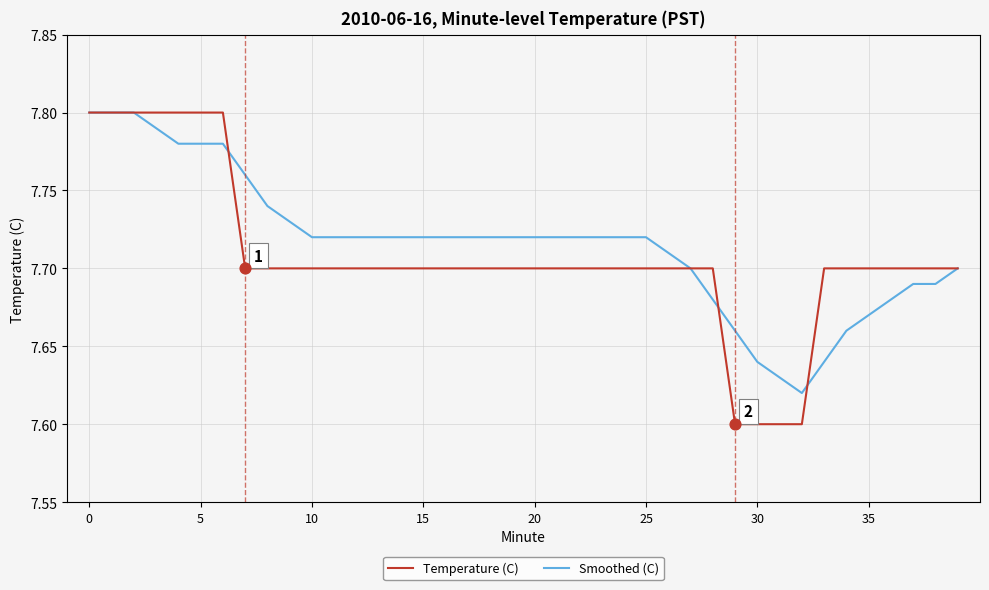

Which series has the largest total across all categories?

Smoothed (C)